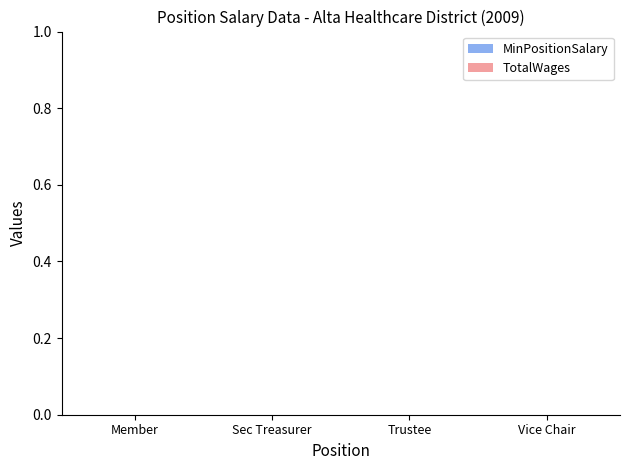

Does the chart contain stacked bars?

No